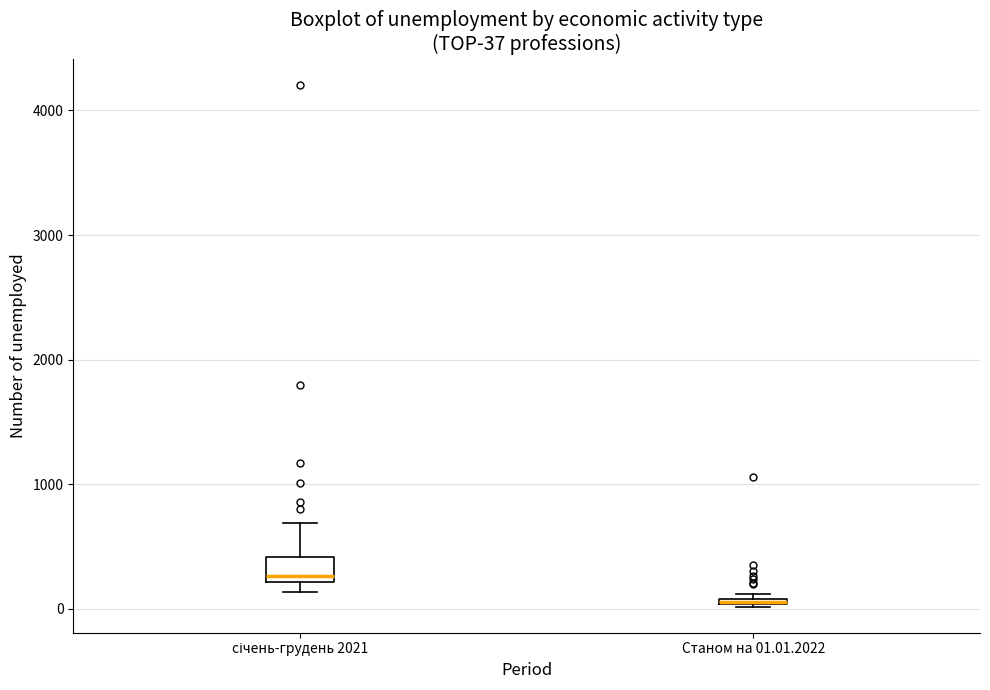

Comparing the boxes themselves (not the whiskers), which one is the tallest?

січень-грудень 2021